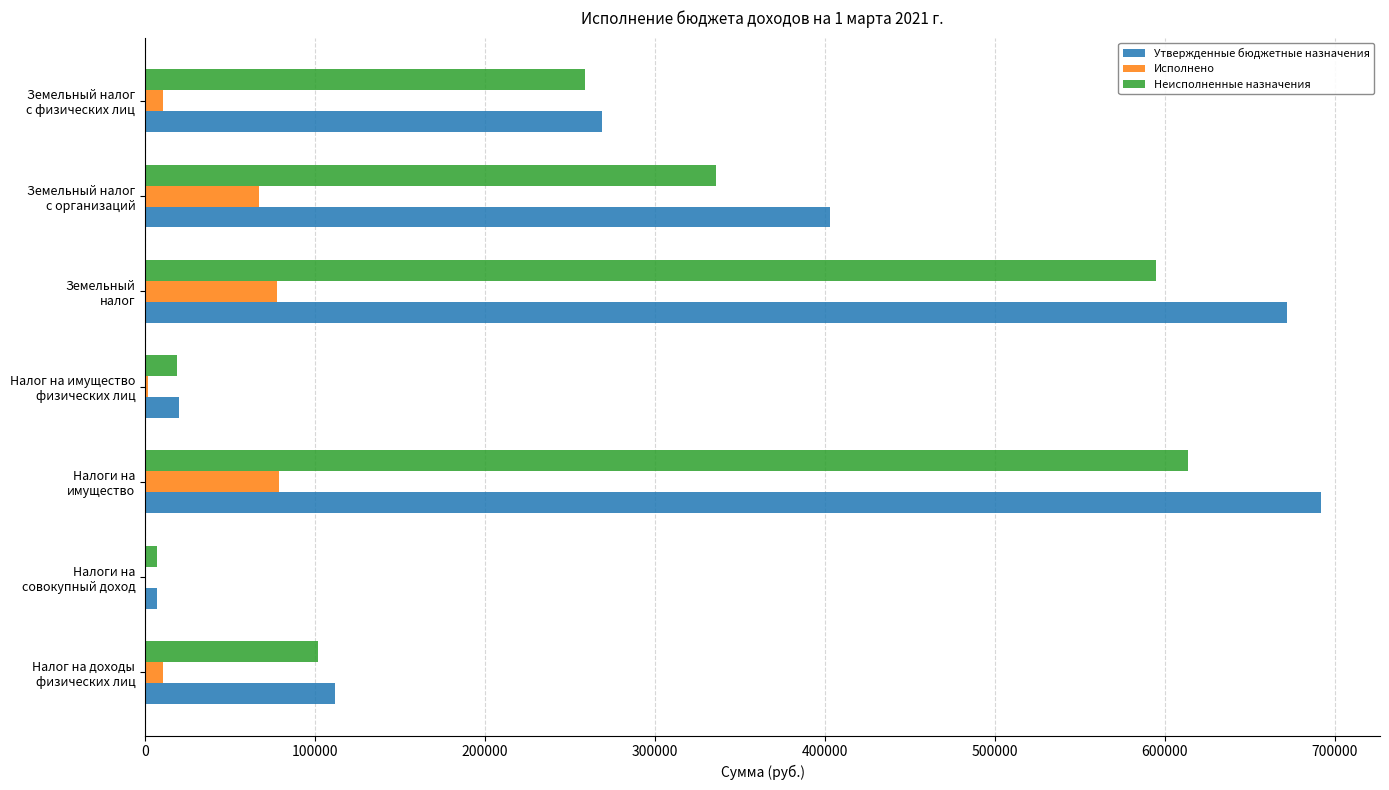

Which series has the largest total across all categories?

Утвержденные бюджетные назначения